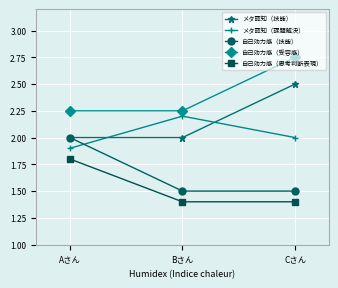

Read the メタ認知（技能） value at Aさん.

2.0